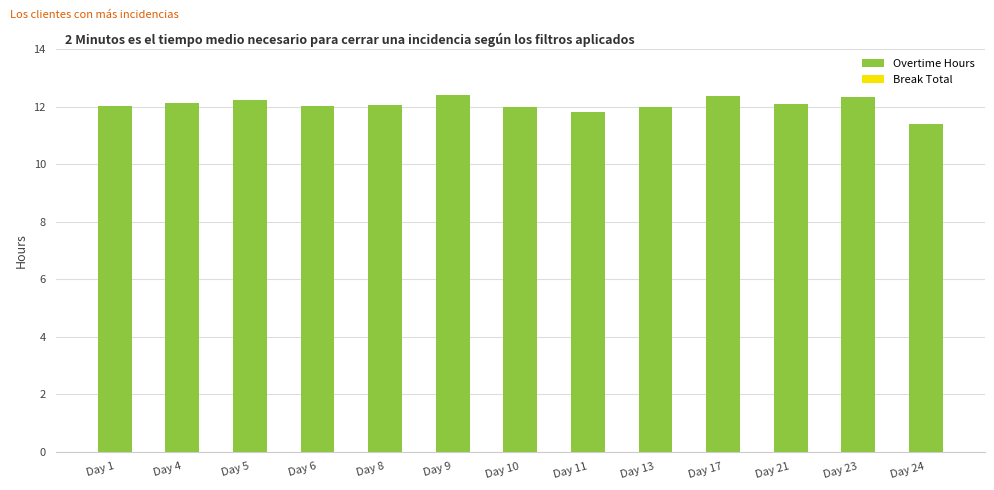

Approximately how many times larger is the value at Day 17 compared to Day 23?

1.0